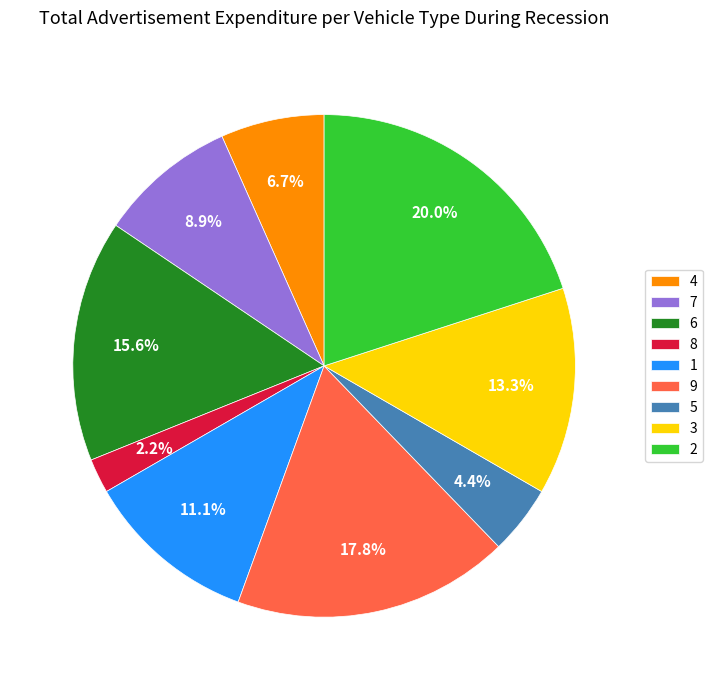

Combined, what portion of the pie is 3 and 4?

20.0%